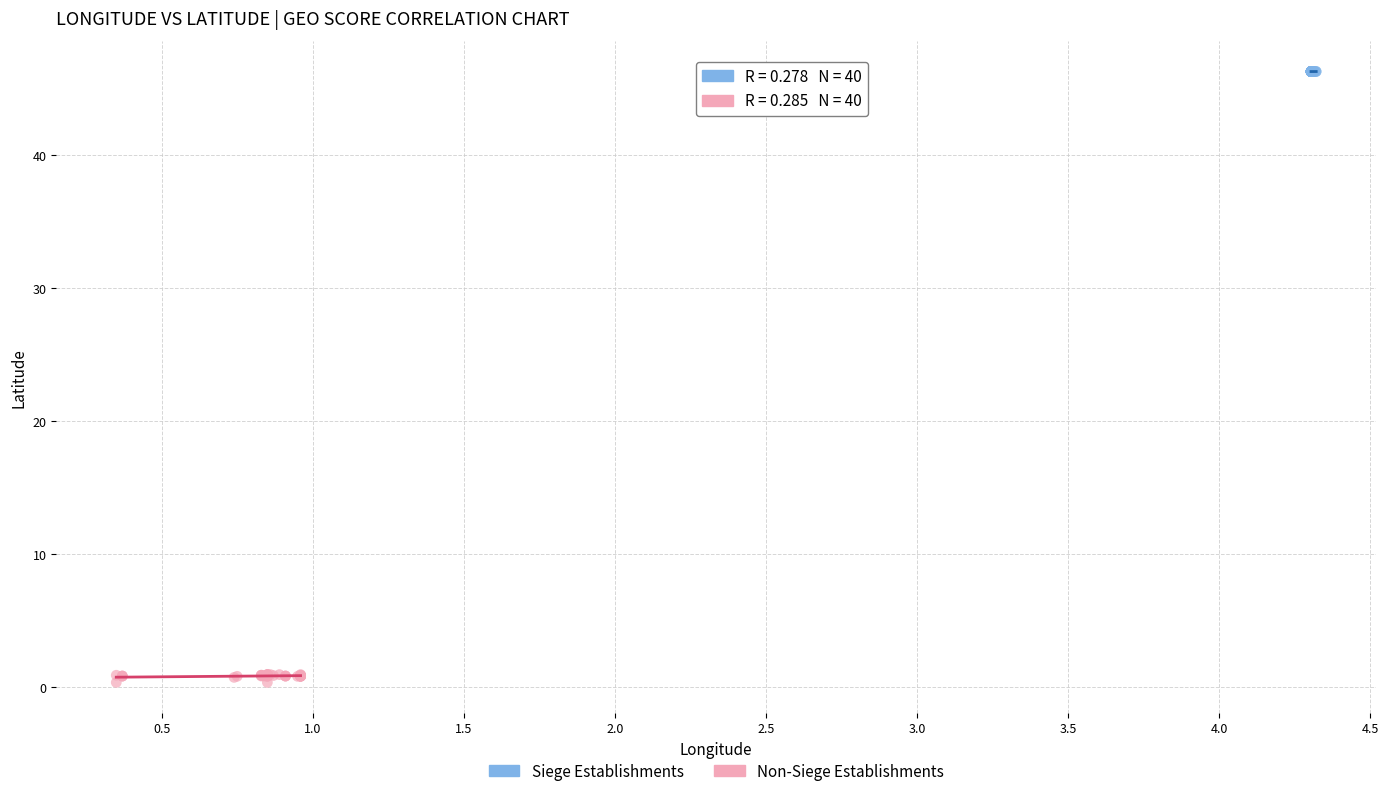

Which series reaches the minimum Y coordinate?

Non-Siege Establishments